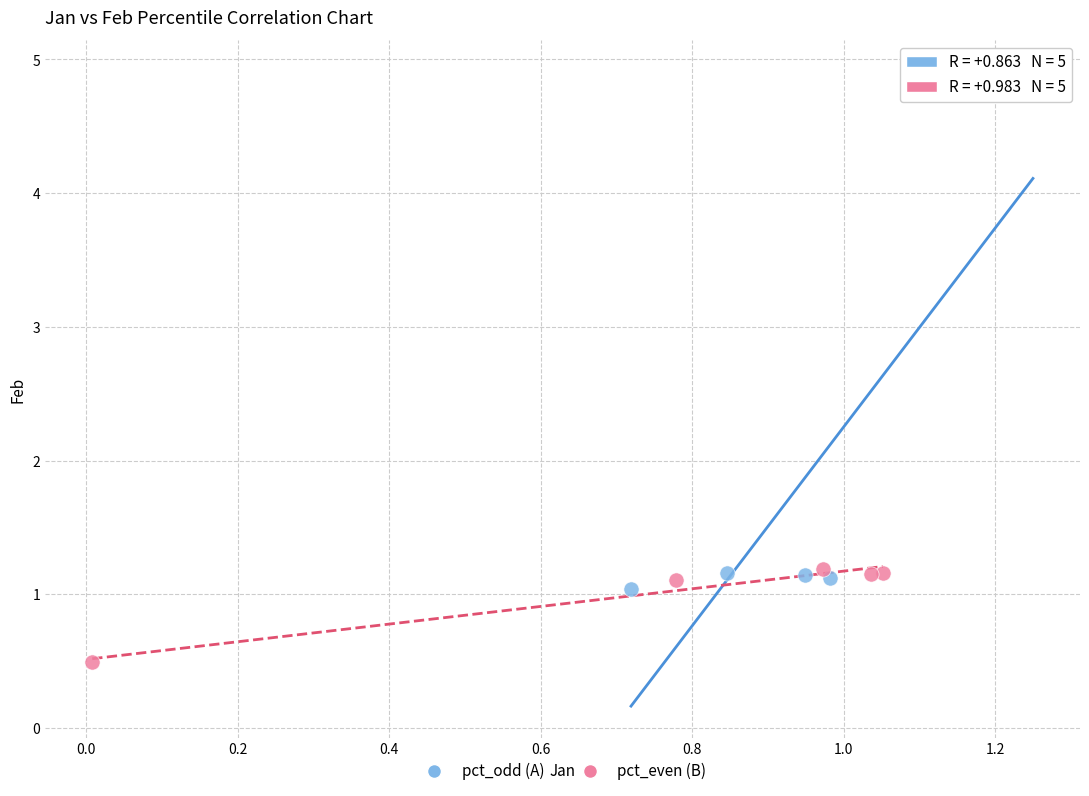

Which series contains the highest Y value?

pct_odd (A)